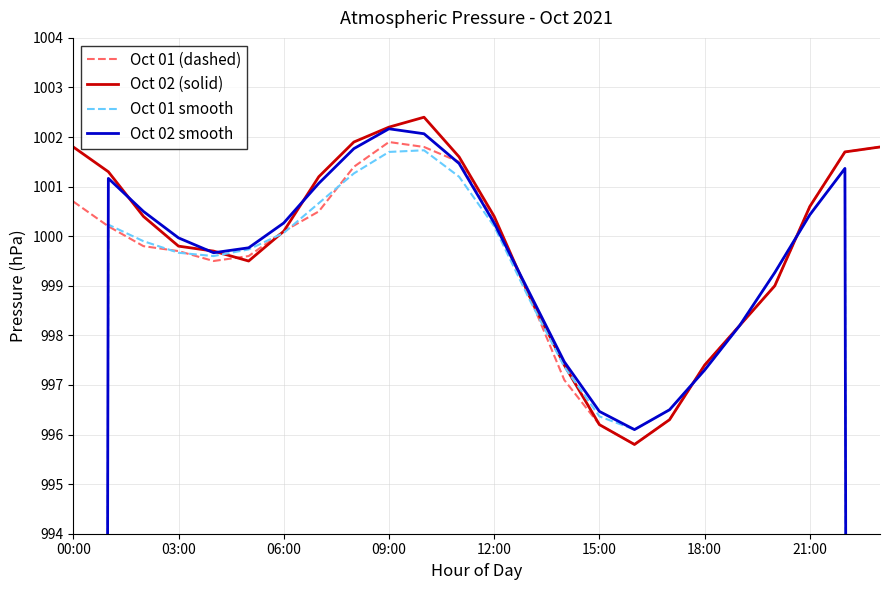

At 8, list the series in order from smallest to largest.

Oct 01 smooth, Oct 01 (dashed), Oct 02 smooth, Oct 02 (solid)